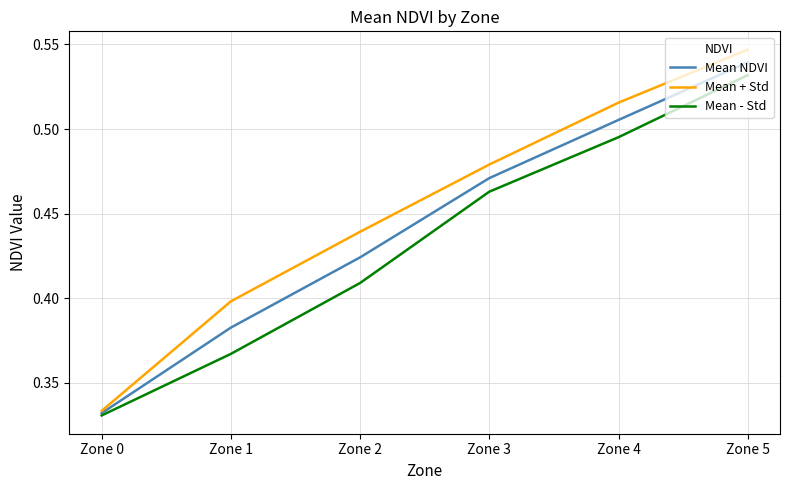

Between Zone 3 and Zone 5, which series saw the biggest shift?

Mean - Std